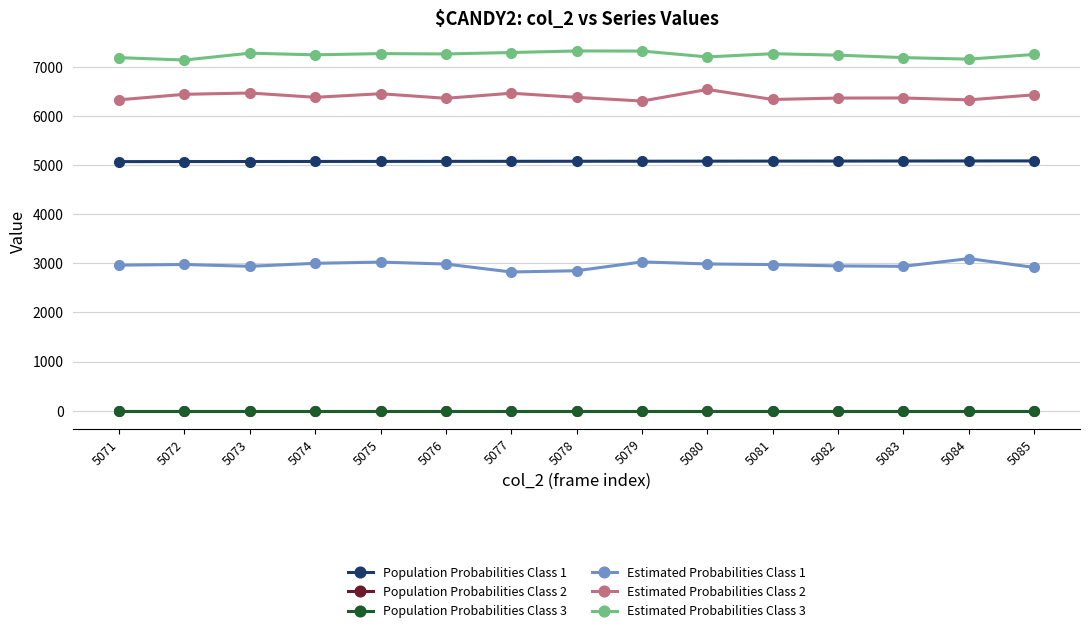

Between 5077 and 5071, which is larger?

5077